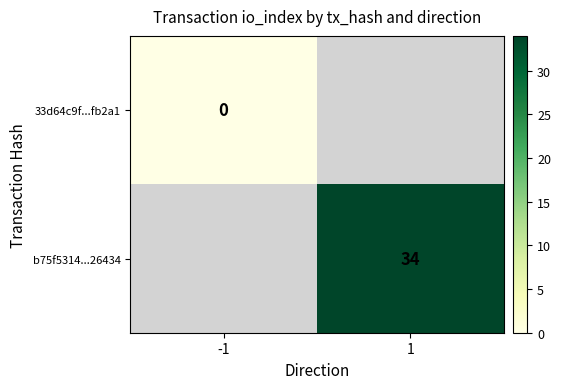

Is it true that b75f5314...26434 equals 54 at 1?

False